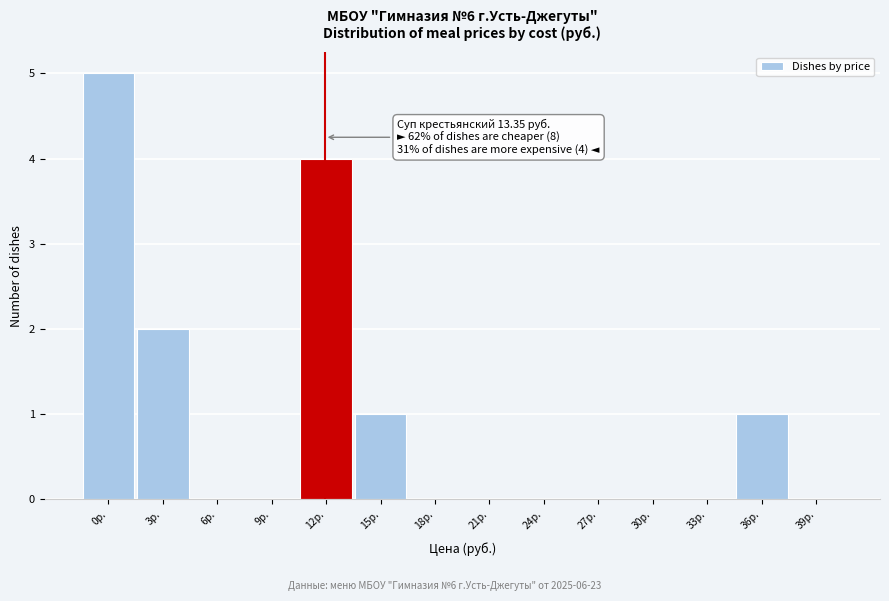

Reading right to left, list all the values displayed in this chart.

39р.=0	36р.=1	33р.=0	30р.=0	27р.=0	24р.=0	21р.=0	18р.=0	15р.=1	12р.=4	9р.=0	6р.=0	3р.=2	0р.=5